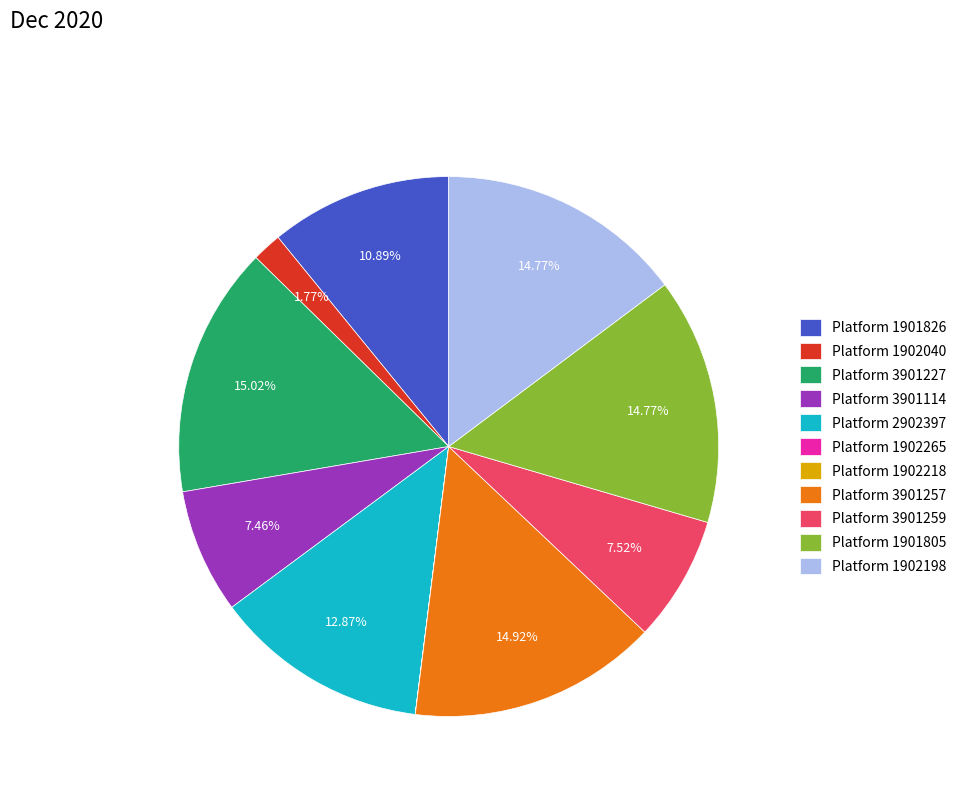

What is the ratio of the value at Platform 1901826 to the value at Platform 1902198?

0.7